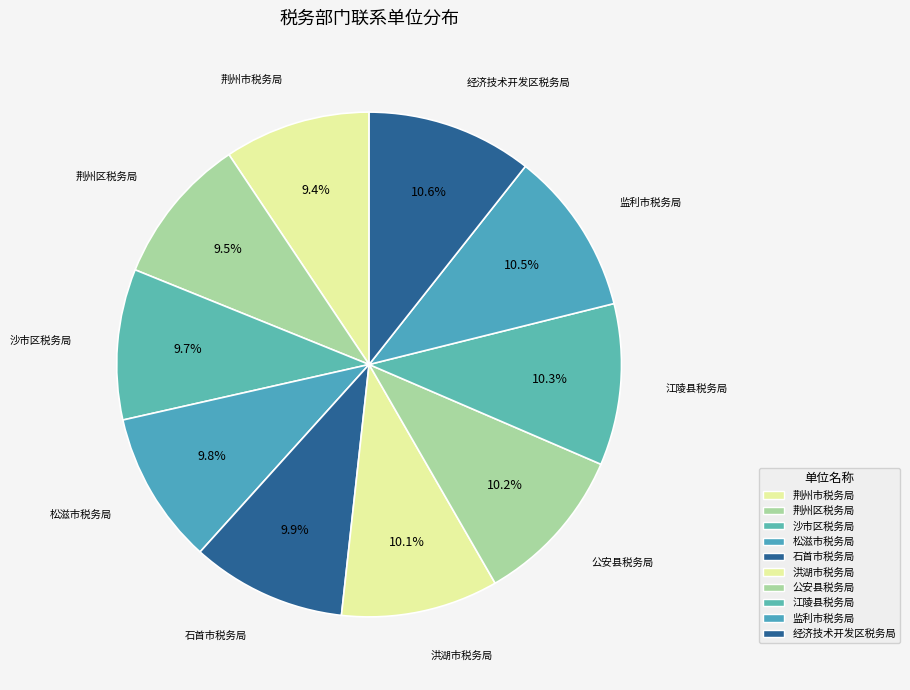

Is the sum of 荆州区税务局 and 沙市区税务局 greater than half?

No